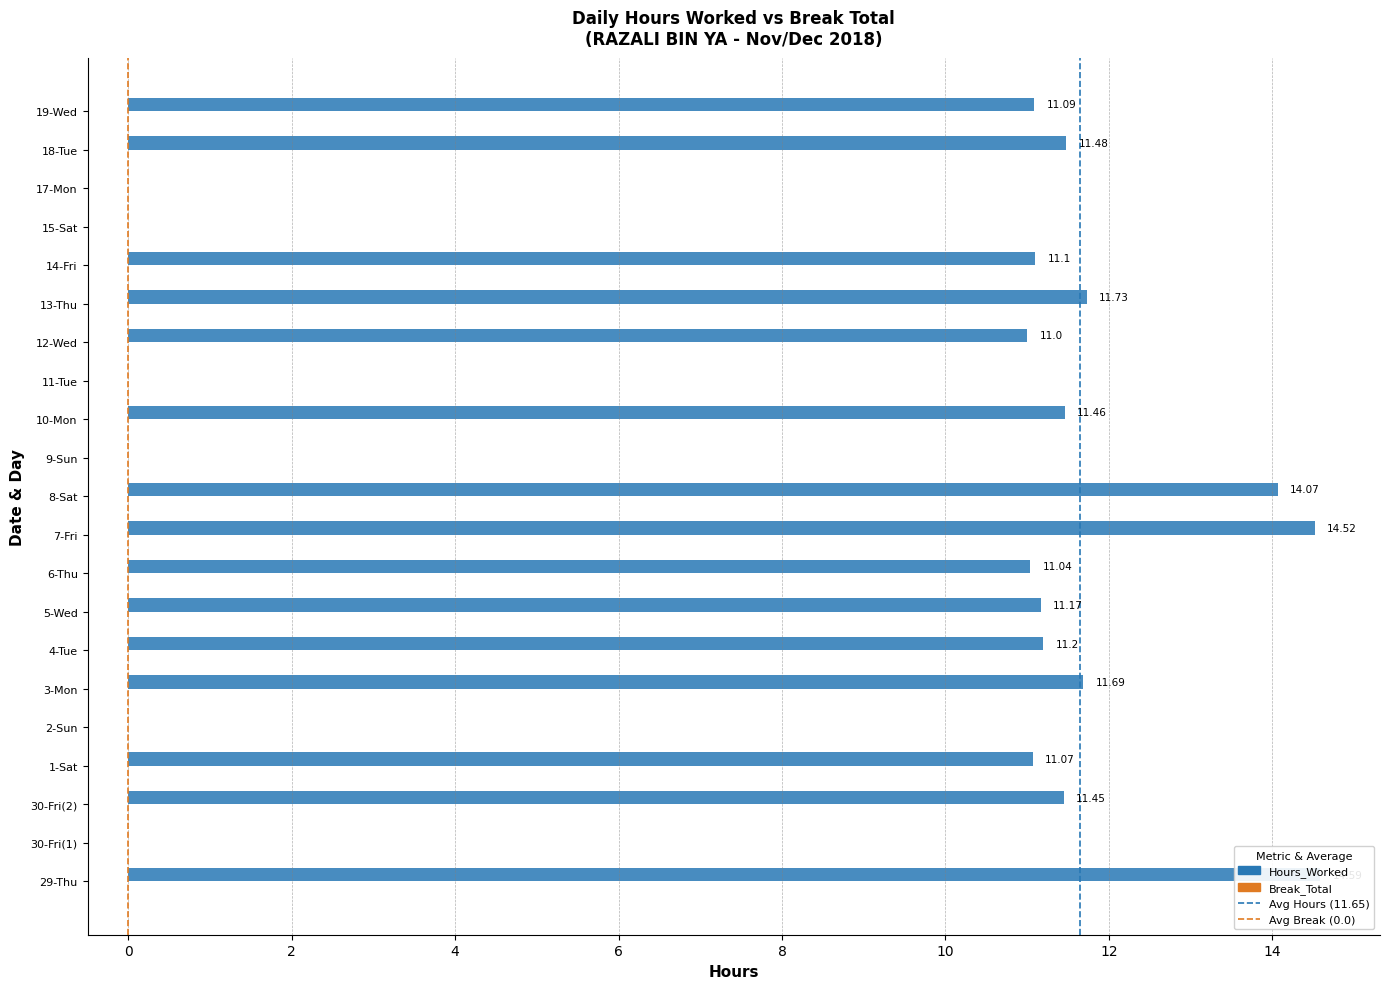

Reading right to left, transcribe all the data shown in this chart.

19-Wed=11.1	18-Tue=11.5	17-Mon=0.0	15-Sat=0.0	14-Fri=11.1	13-Thu=11.7	12-Wed=11.0	11-Tue=0.0	10-Mon=11.5	9-Sun=0.0	8-Sat=14.1	7-Fri=14.5	6-Thu=11.0	5-Wed=11.2	4-Tue=11.2	3-Mon=11.7	2-Sun=0.0	1-Sat=11.1	30-Fri(2)=11.4	30-Fri(1)=0.0	29-Thu=14.6